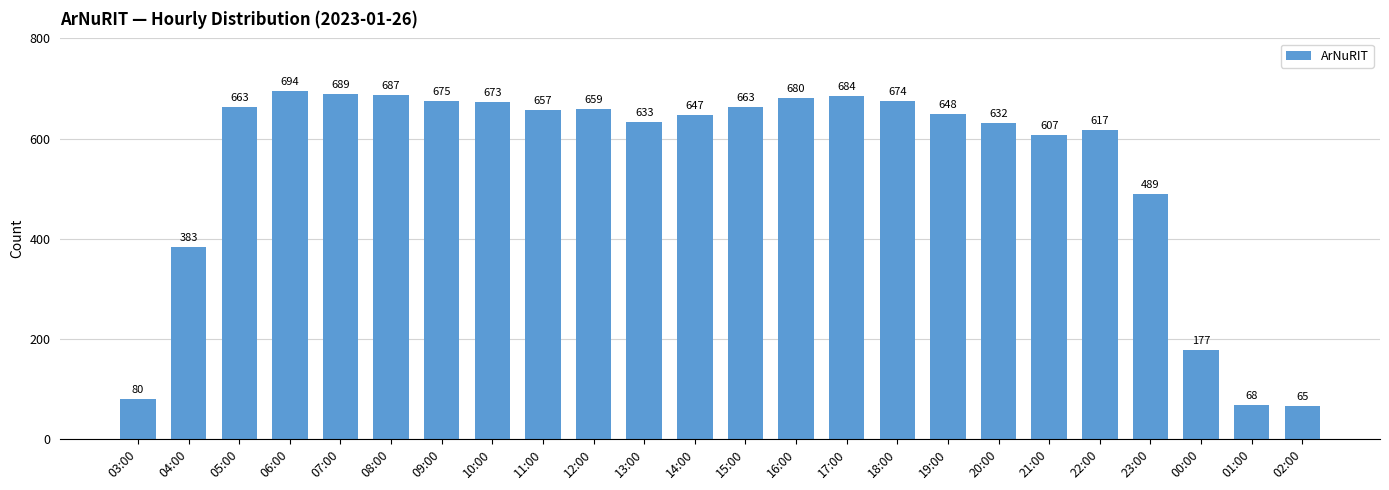

Where does the data first go above 657?

05:00